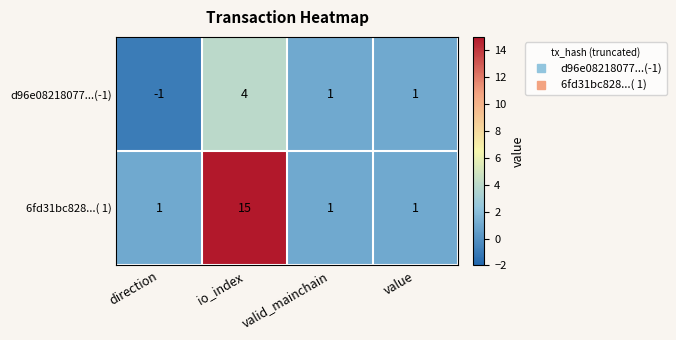

Is it true that d96e08218077...(-1) equals 2 at valid_mainchain?

False